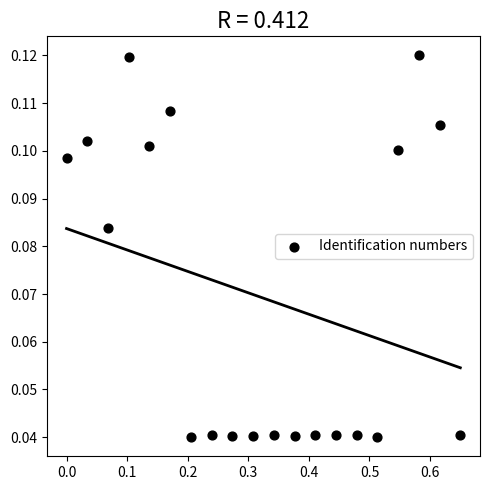

What is the range of X values (max minus min)?

0.7